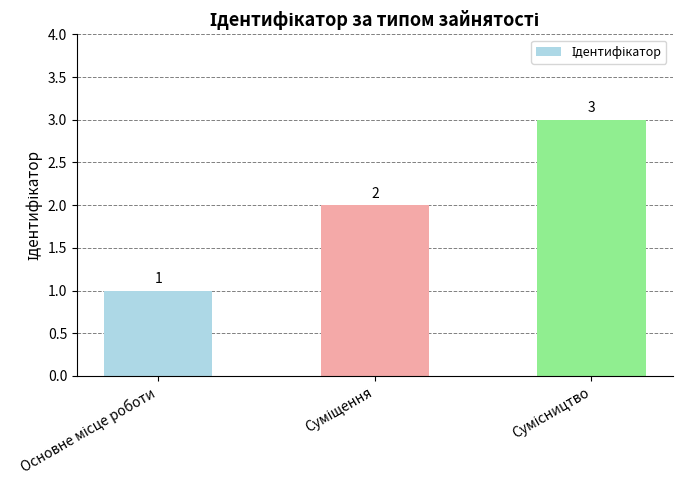

What is the value of the 2nd bar from the left?

2